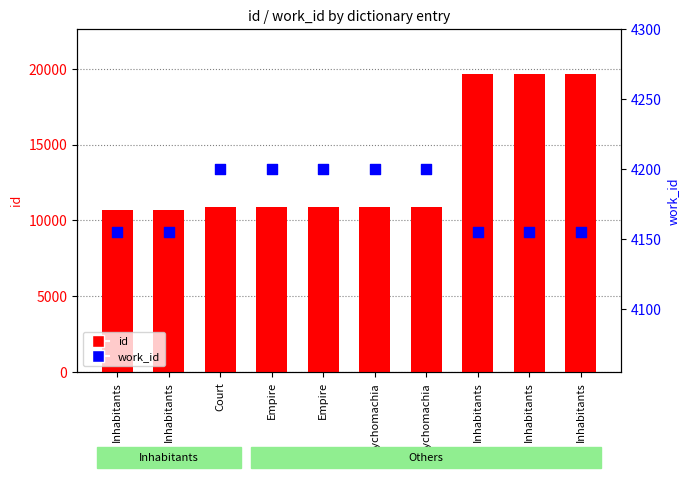

At how many categories does at least one series exceed 4518?

10